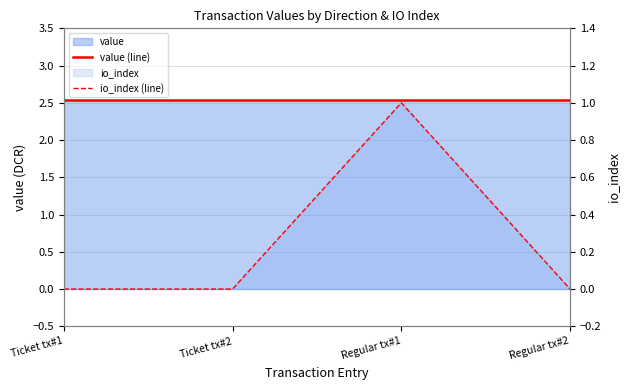

Where is value (line) nearest to the value 2?

Ticket tx#1